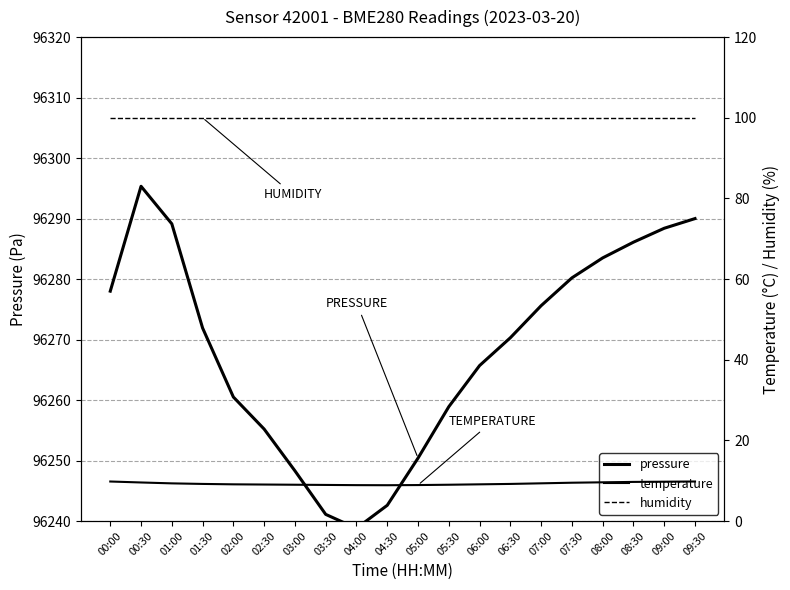

What is the difference between the maximum and second lowest values in the pressure series?

54.2